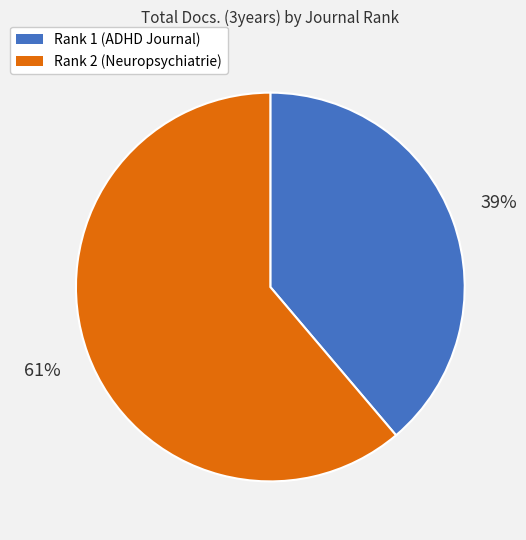

Which slice represents more than half of the pie?

Rank 2 (Neuropsychiatrie)